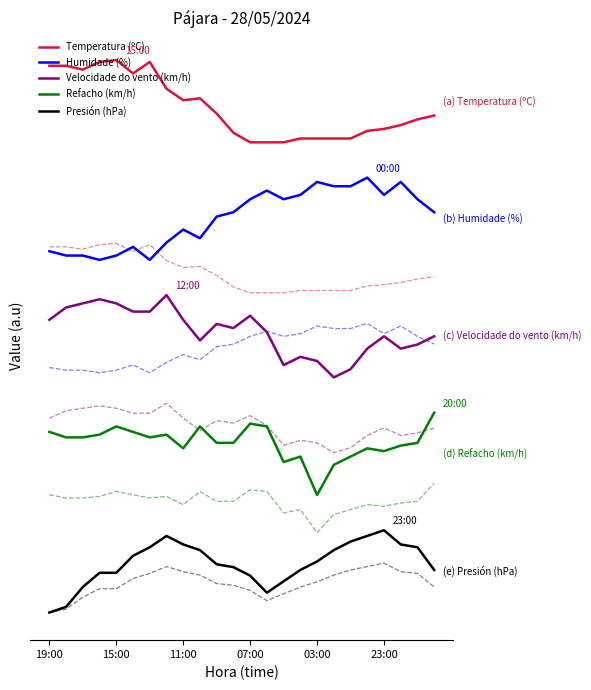

True or false: Refacho (km/h) has more than 1 interior local peaks.

True